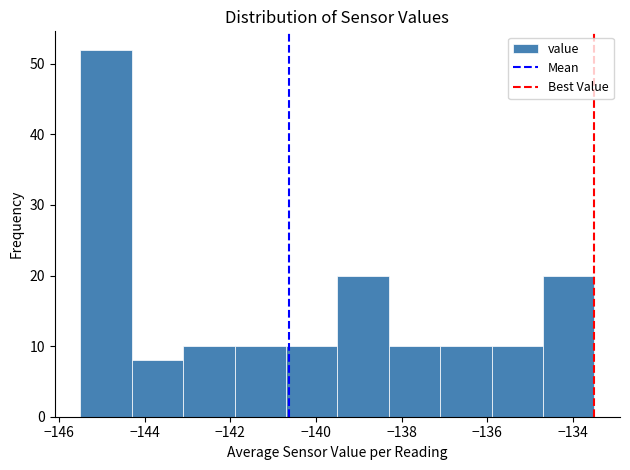

Reading left to right, list every bar in this chart as the range it spans on the x-axis followed by its height. Neither the bar edges nor the heights are printed on the chart, so give them approximately, as read against the axes.

-145.5 to -144.3: 52
-144.3 to -143.1: 8
-143.1 to -141.9: 10
-141.9 to -140.7: 10
-140.7 to -139.5: 10
-139.5 to -138.3: 20
-138.3 to -137.1: 10
-137.1 to -135.9: 10
-135.9 to -134.7: 10
-134.7 to -133.5: 20